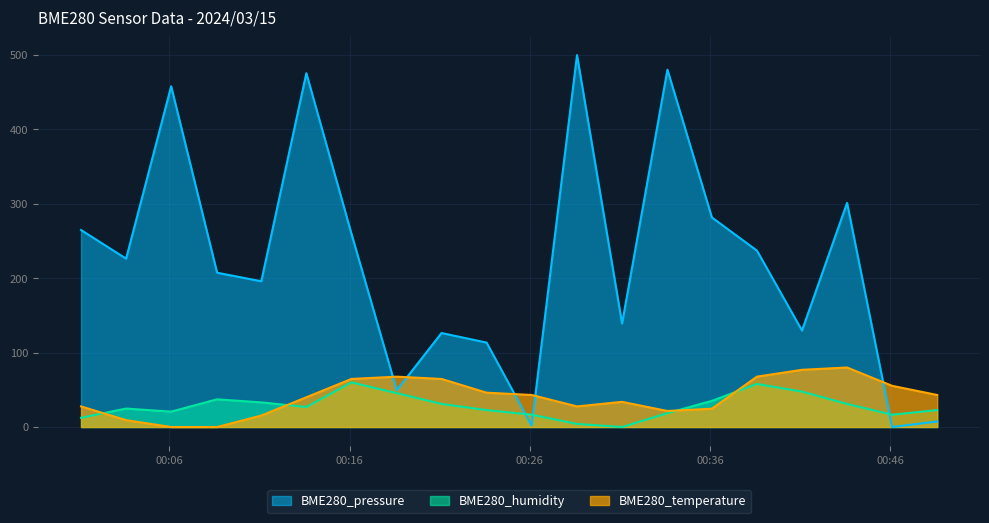

How many lines are shown in the chart?

3